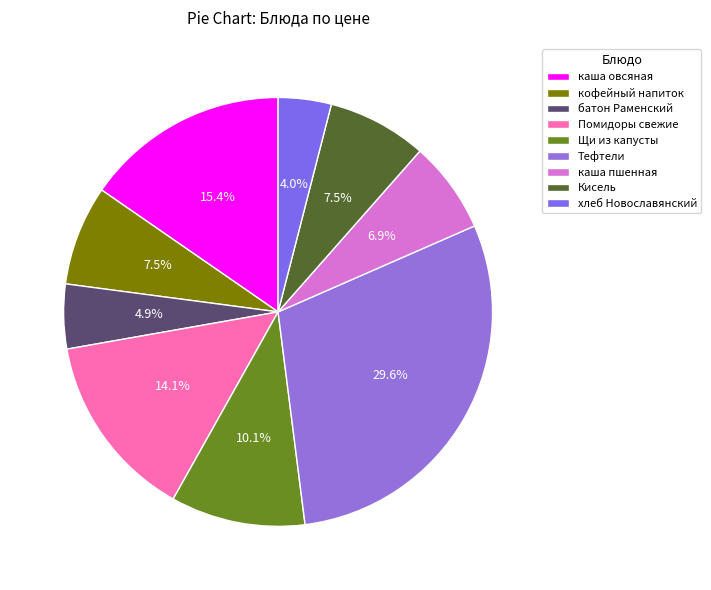

Count the number of slices in the pie.

9